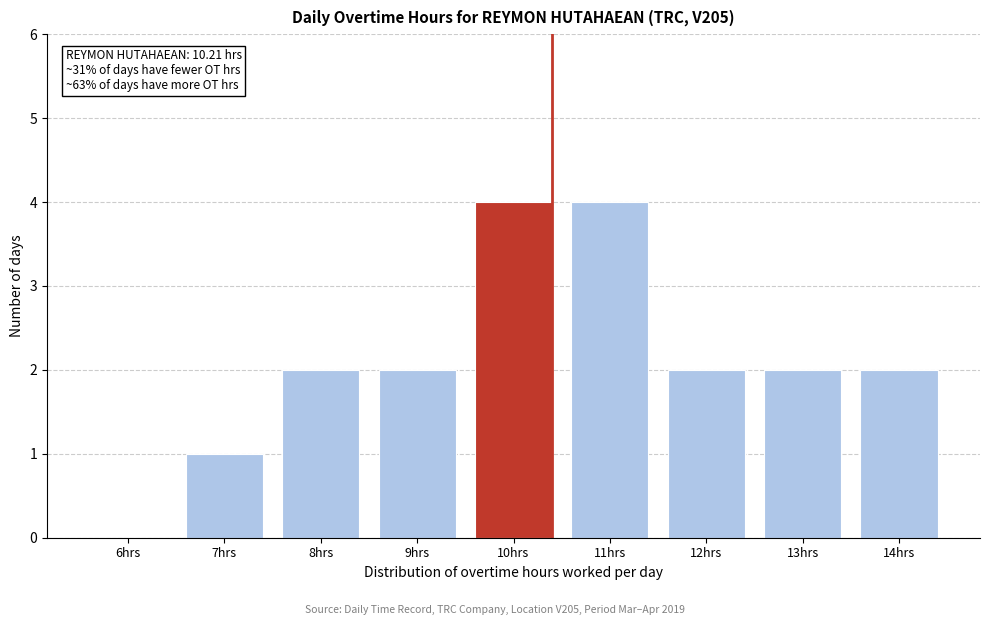

Reading left to right, what are all the values shown in this chart?

6hrs=0	7hrs=1	8hrs=2	9hrs=2	10hrs=4	11hrs=4	12hrs=2	13hrs=2	14hrs=2